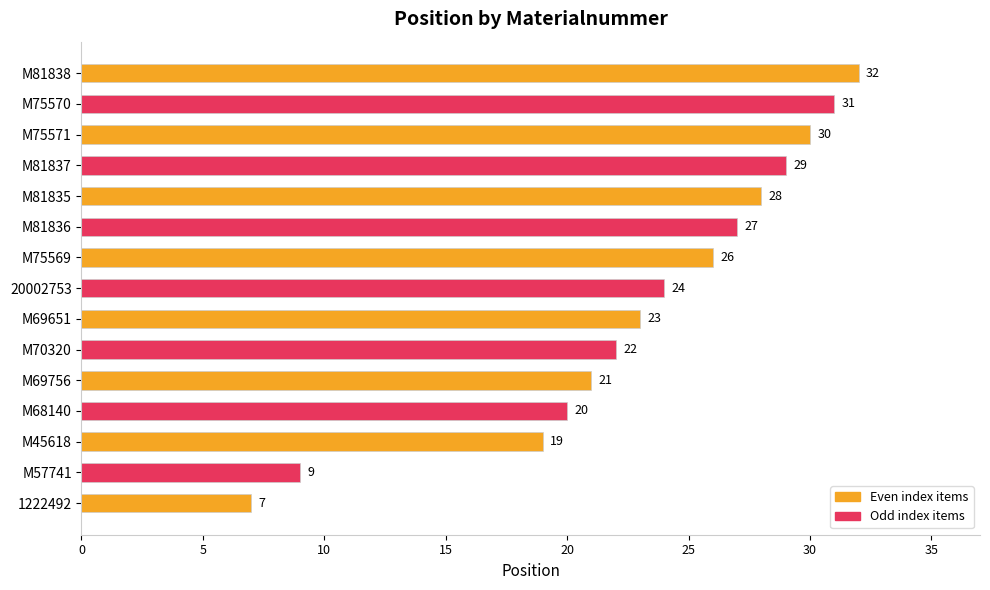

What is the minimum value shown in the chart?

7